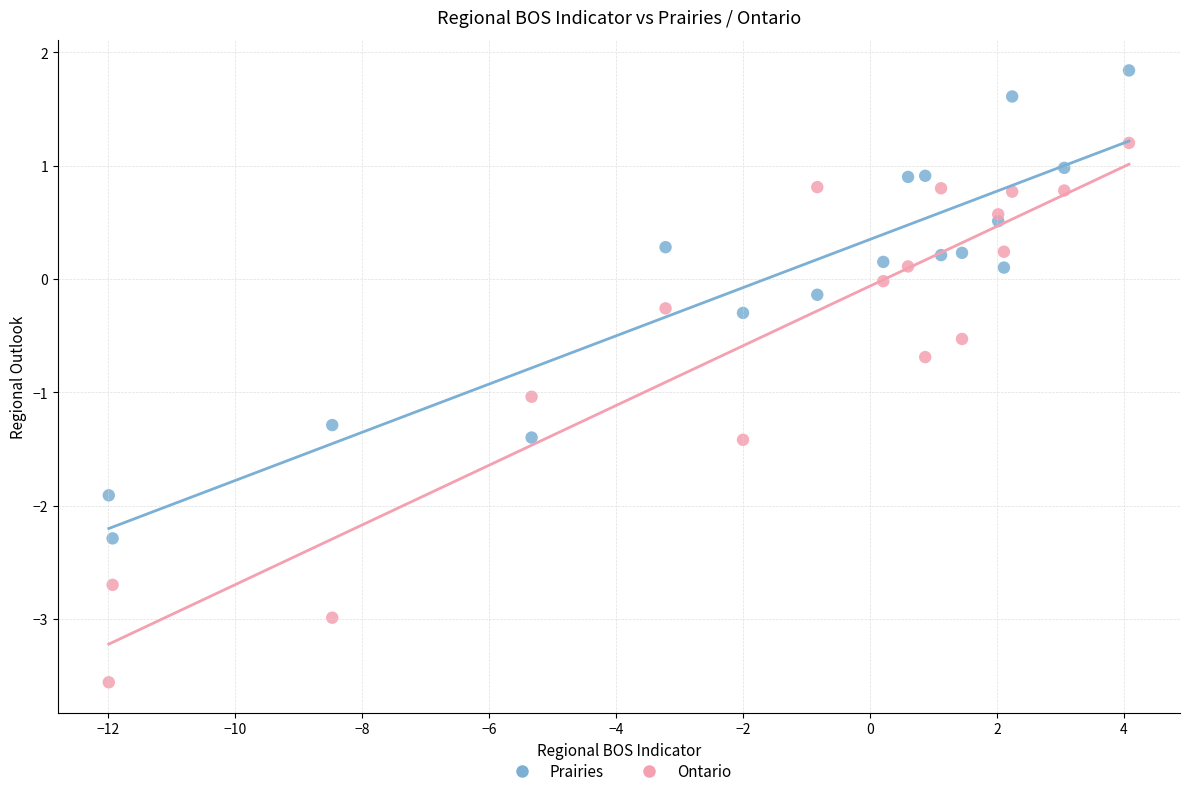

Which series has the widest spread of Y values?

Ontario